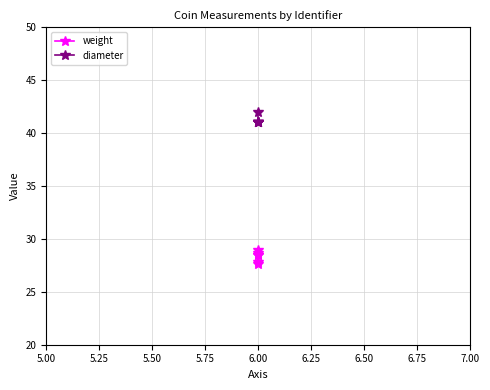

What is the difference between the maximum and minimum values in the diameter series?

1.0